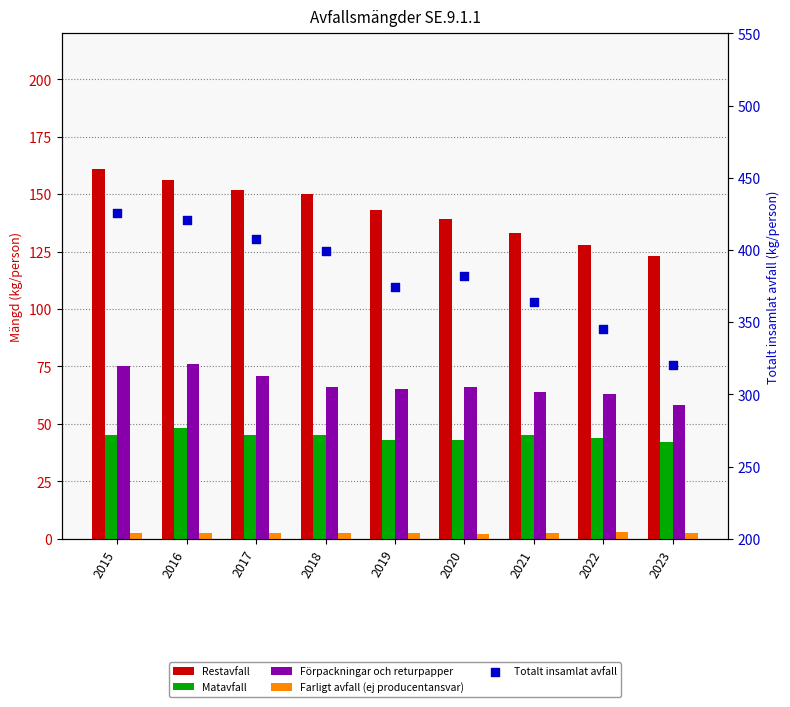

Which series reaches the maximum Y coordinate?

Totalt insamlat avfall